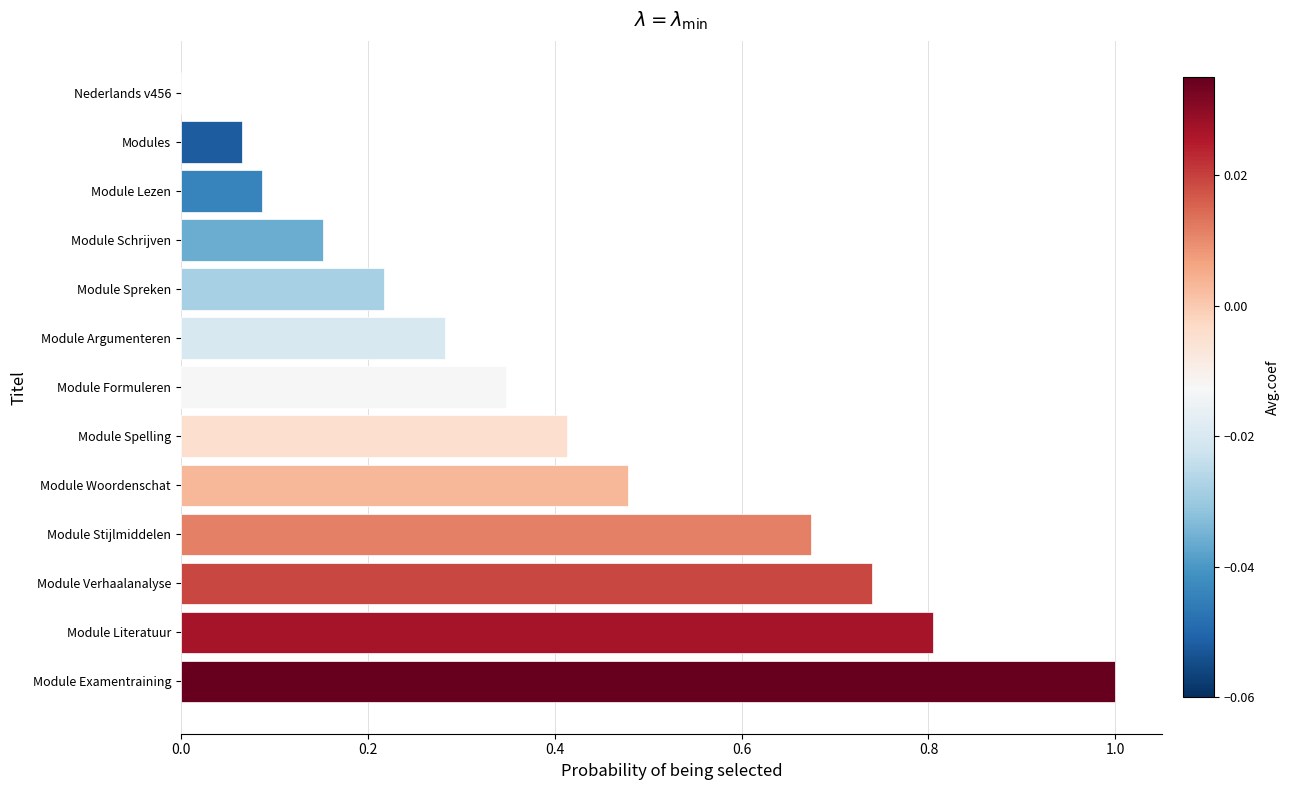

True or false: the data shows 1.0 at Module Examentraining.

True